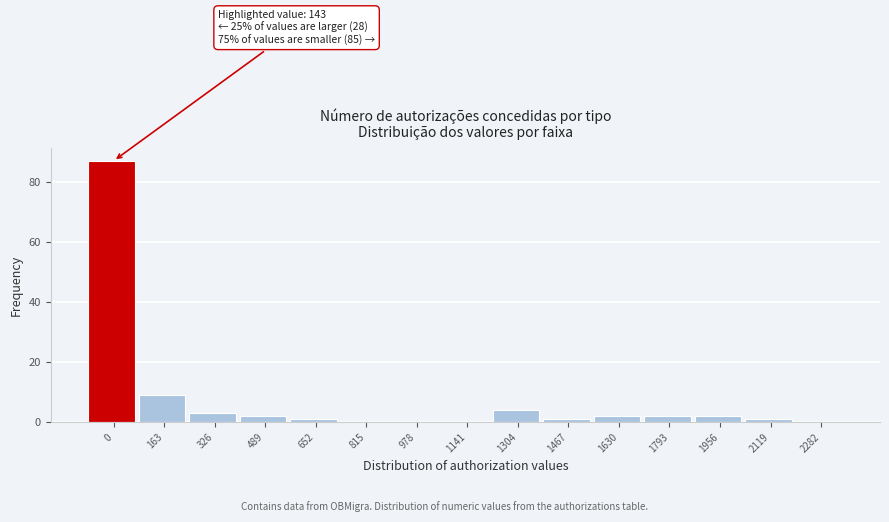

Reading left to right, extract all data points from this chart.

0=87	163=9	326=3	489=2	652=1	815=0	978=0	1141=0	1304=4	1467=1	1630=2	1793=2	1956=2	2119=1	2282=0